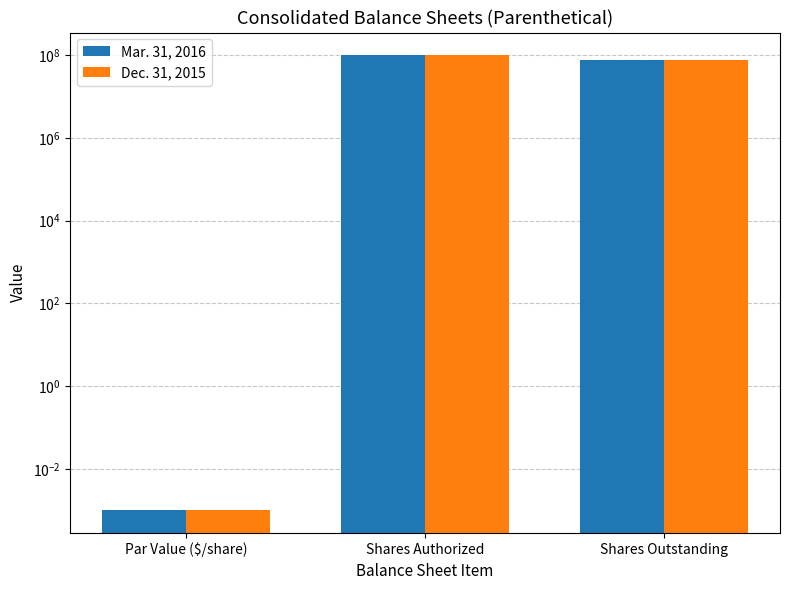

True or false: Mar. 31, 2016 has a value of 0.0 at Par Value ($/share).

True